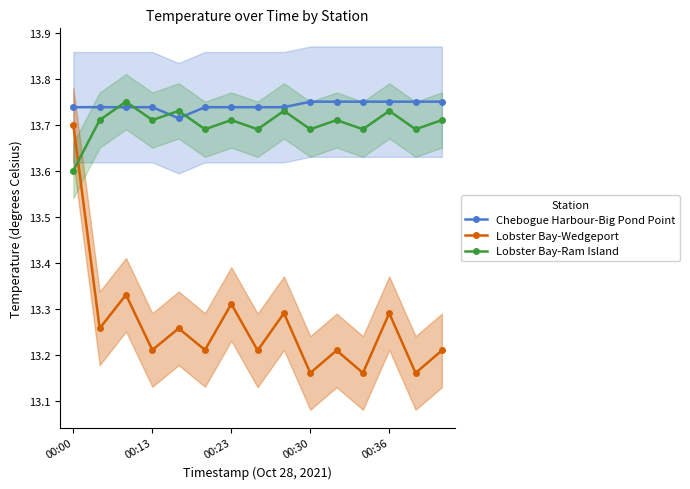

What is the minimum value shown in the chart?

13.2